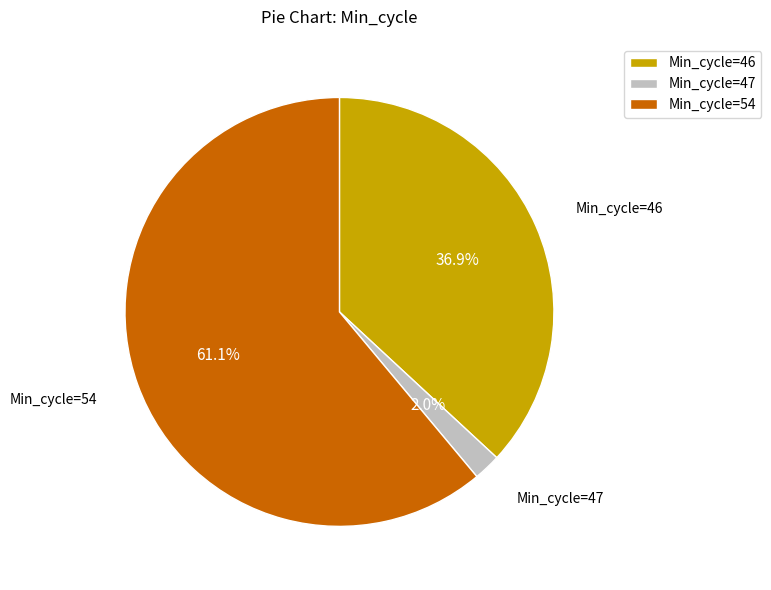

Rank the categories by value from lowest to highest.

Min_cycle=47, Min_cycle=46, Min_cycle=54